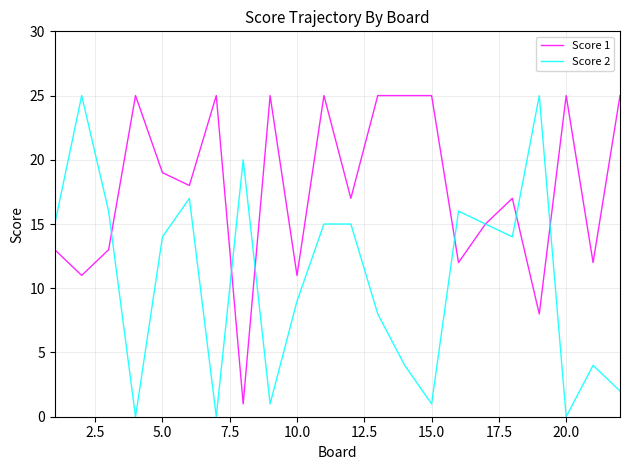

Which series has the largest total across all categories?

Score 1